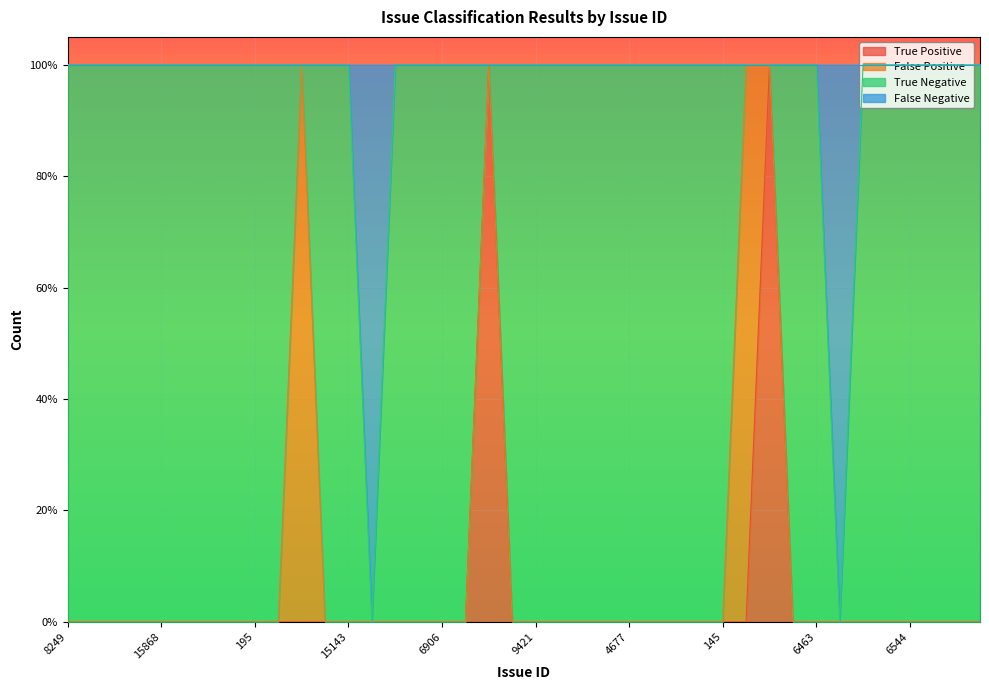

Does the chart display data point markers on the line(s)?

No